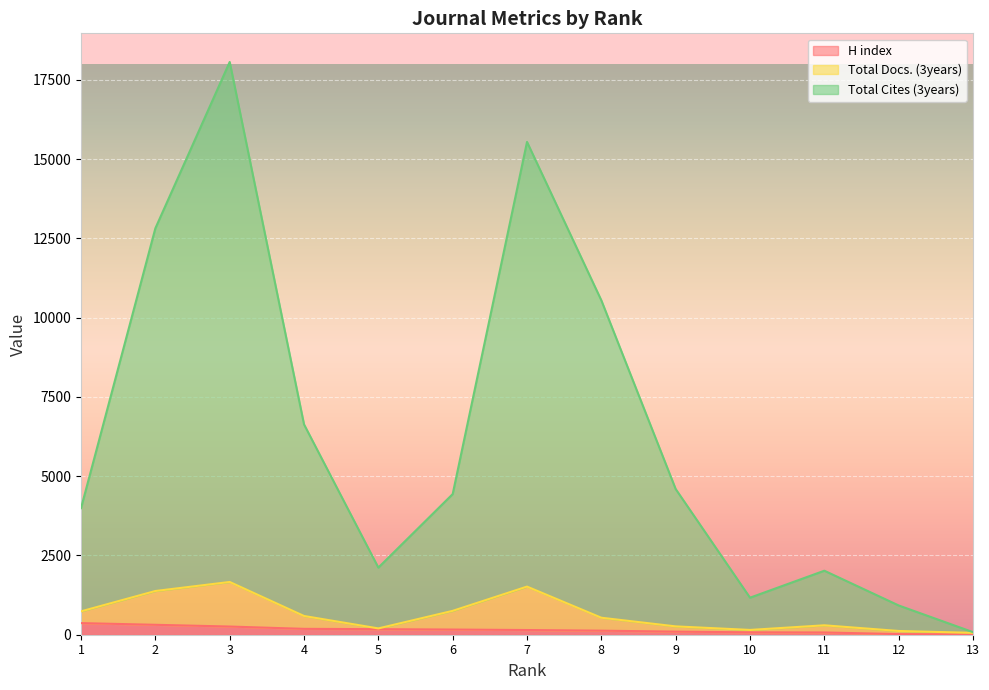

What is the total value across all series at 3?

19988